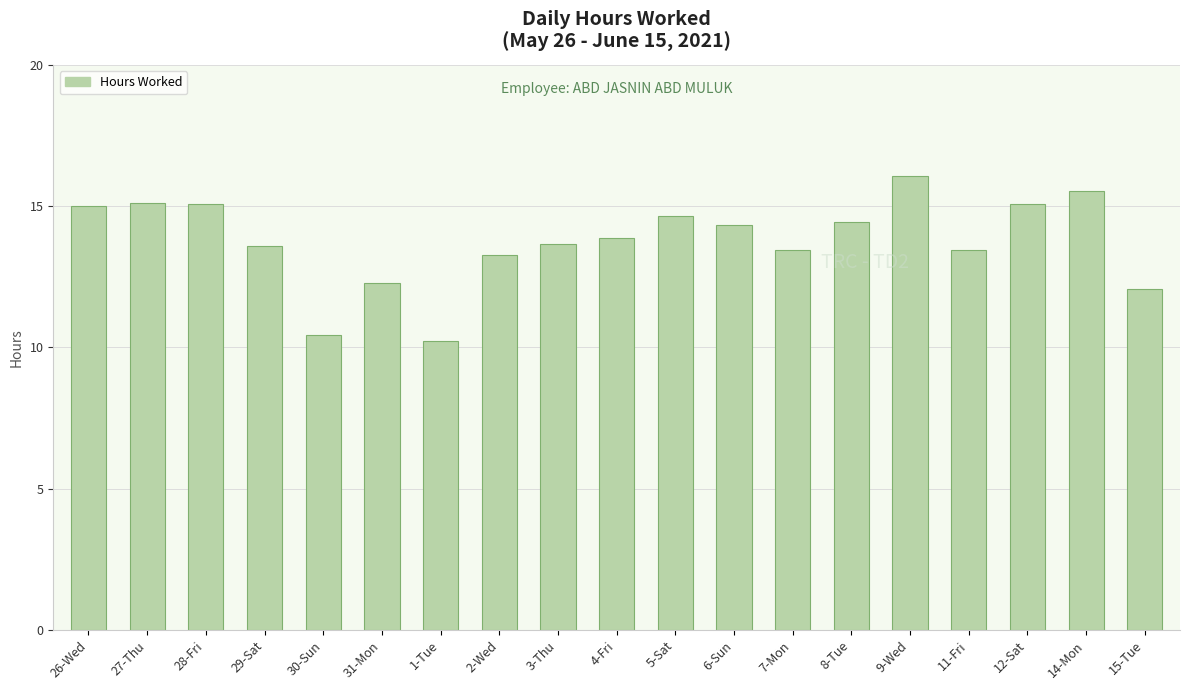

Where does the data first go above 13?

26-Wed